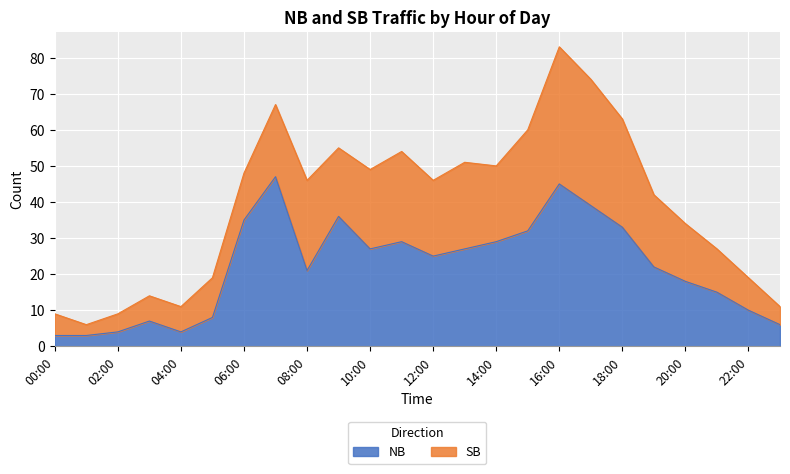

At which label is the value closest to 25?

12:00